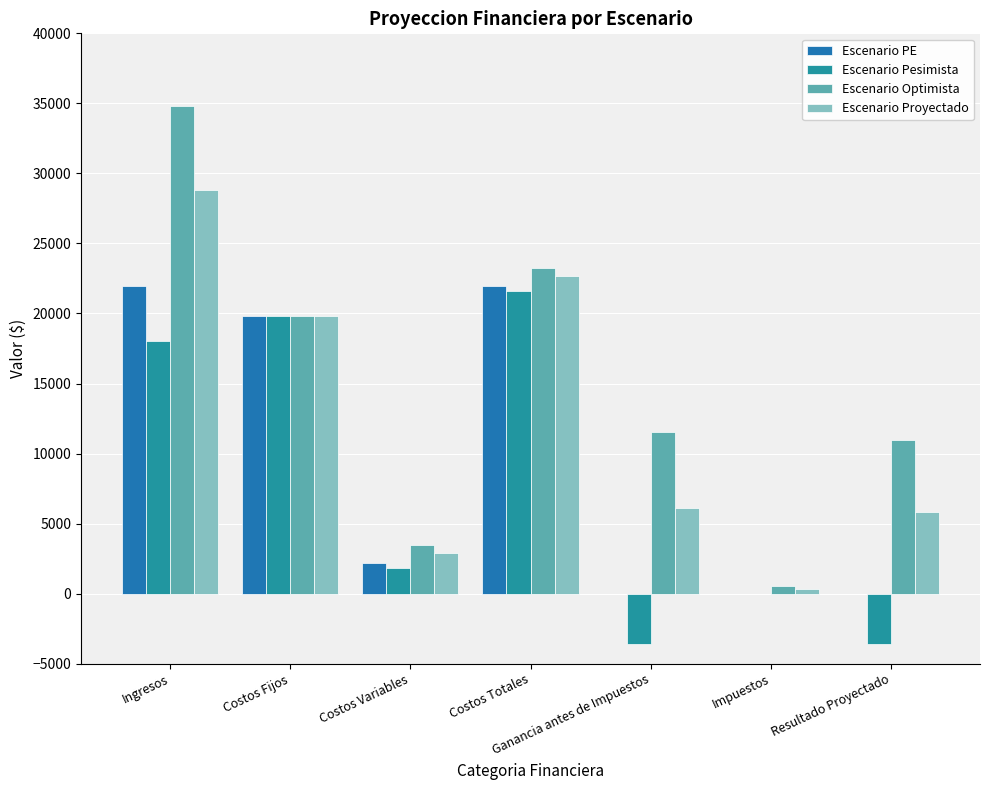

Is the value of Escenario Pesimista at Impuestos greater than the value of Escenario Optimista at Ganancia antes de Impuestos?

No